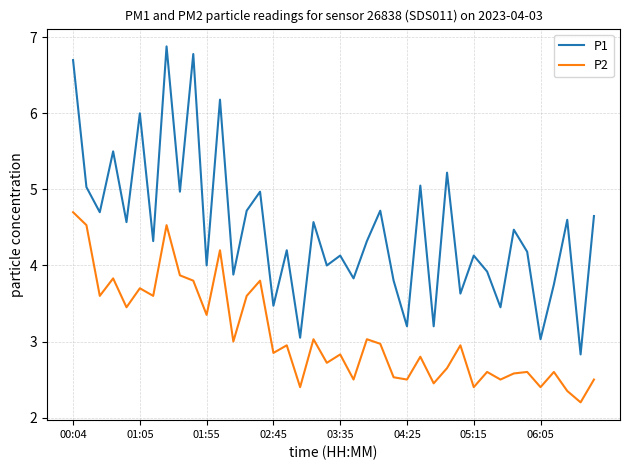

Which series has the largest total across all categories?

P1